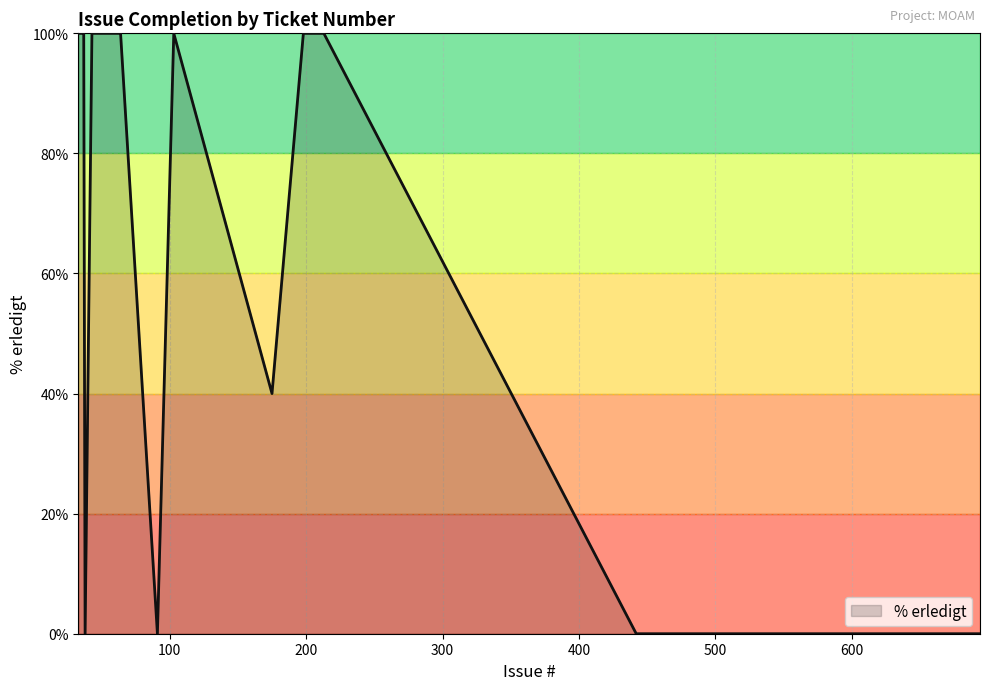

What is the difference between the maximum and minimum values?

100